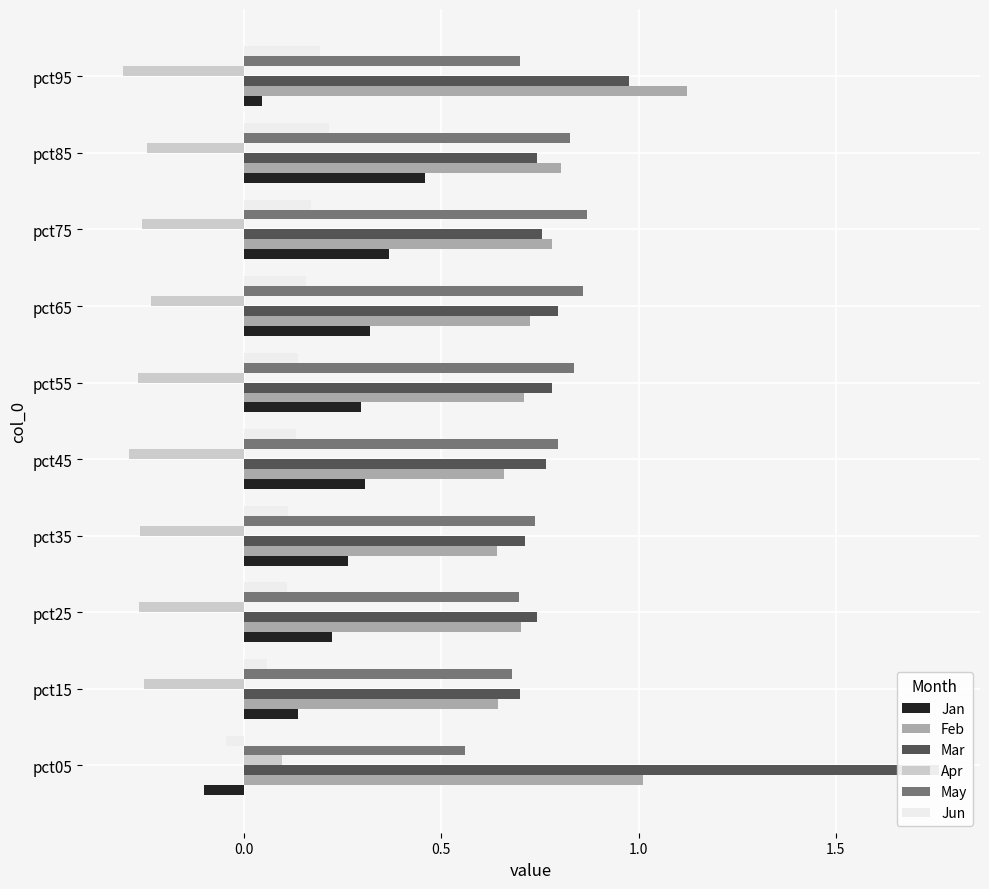

Which series changed the most between pct45 and pct85?

Jan